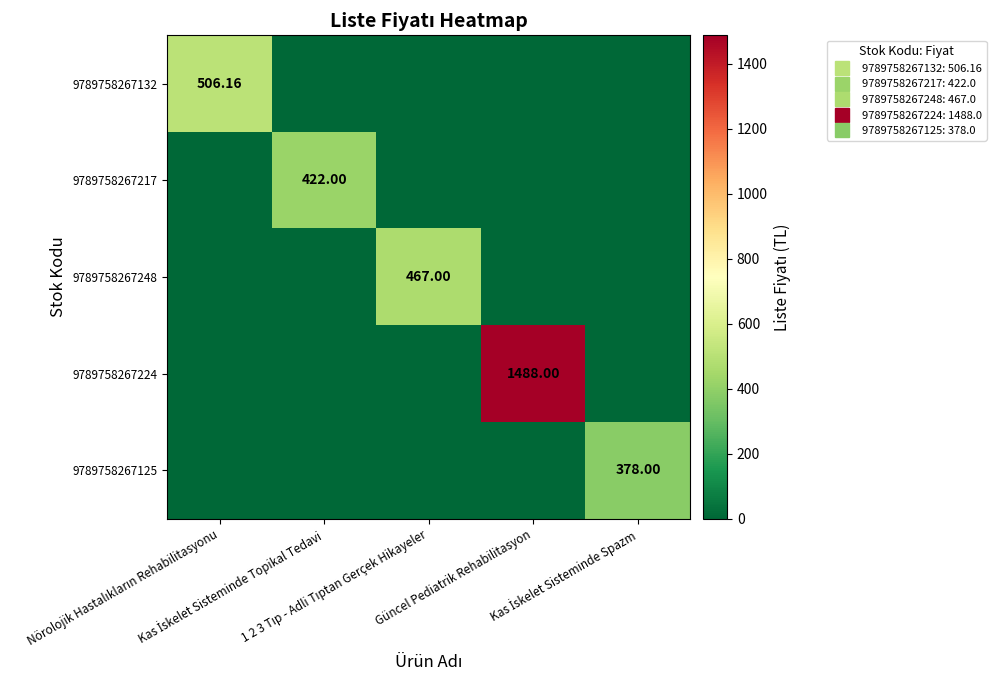

True or false: 9789758267224 has a value of 679.1 at Kas İskelet Sisteminde Spazm.

False